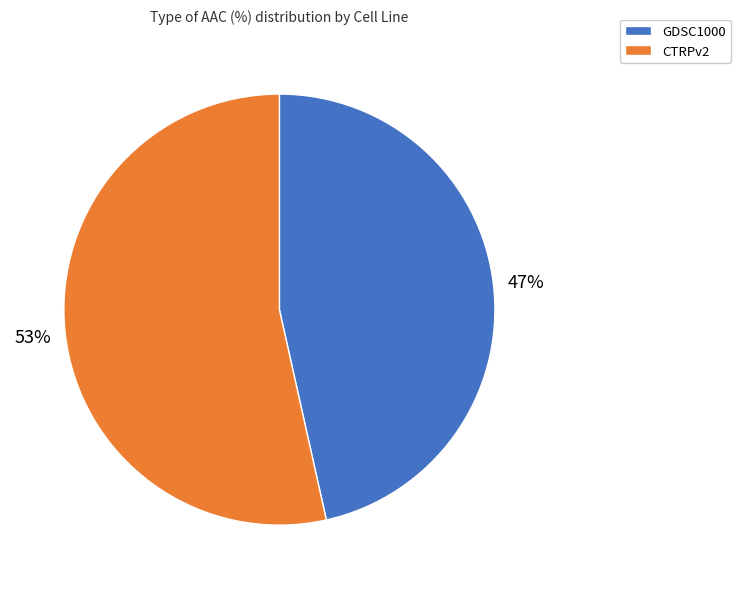

Approximately how many times larger is the value at GDSC1000 compared to CTRPv2?

0.9